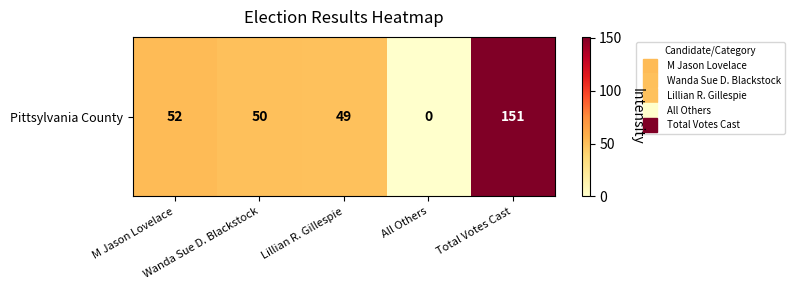

List the labels in order of value, largest first.

Total Votes Cast, M Jason Lovelace, Wanda Sue D. Blackstock, Lillian R. Gillespie, All Others